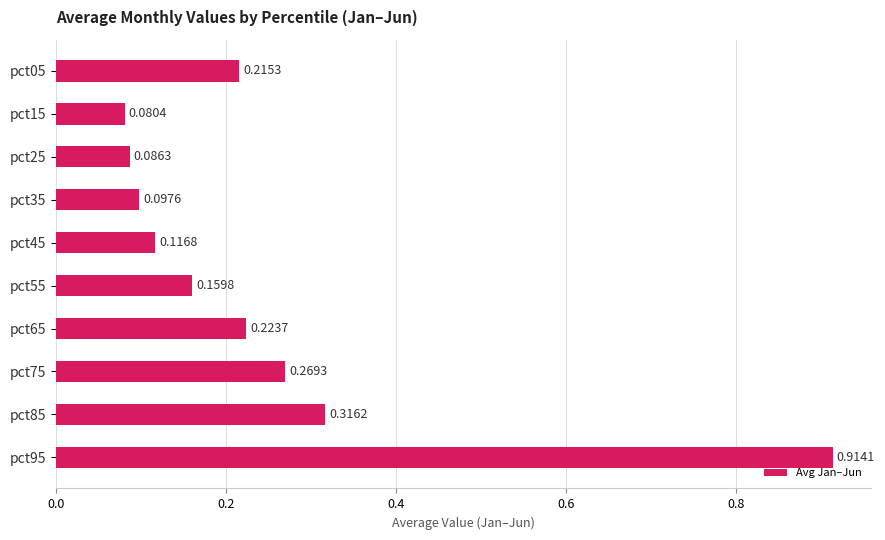

List the labels in order of value, largest first.

pct95, pct85, pct75, pct65, pct05, pct55, pct45, pct35, pct25, pct15